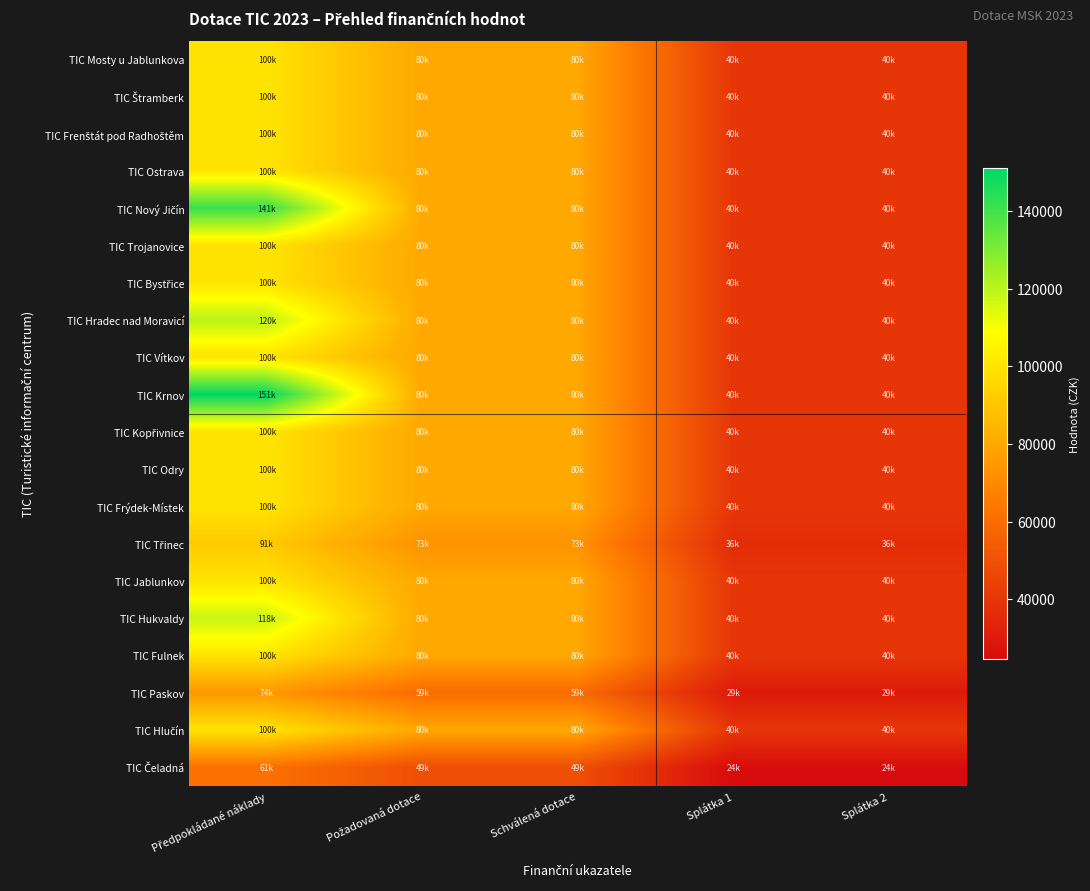

Which series has the widest spread of values?

TIC Krnov